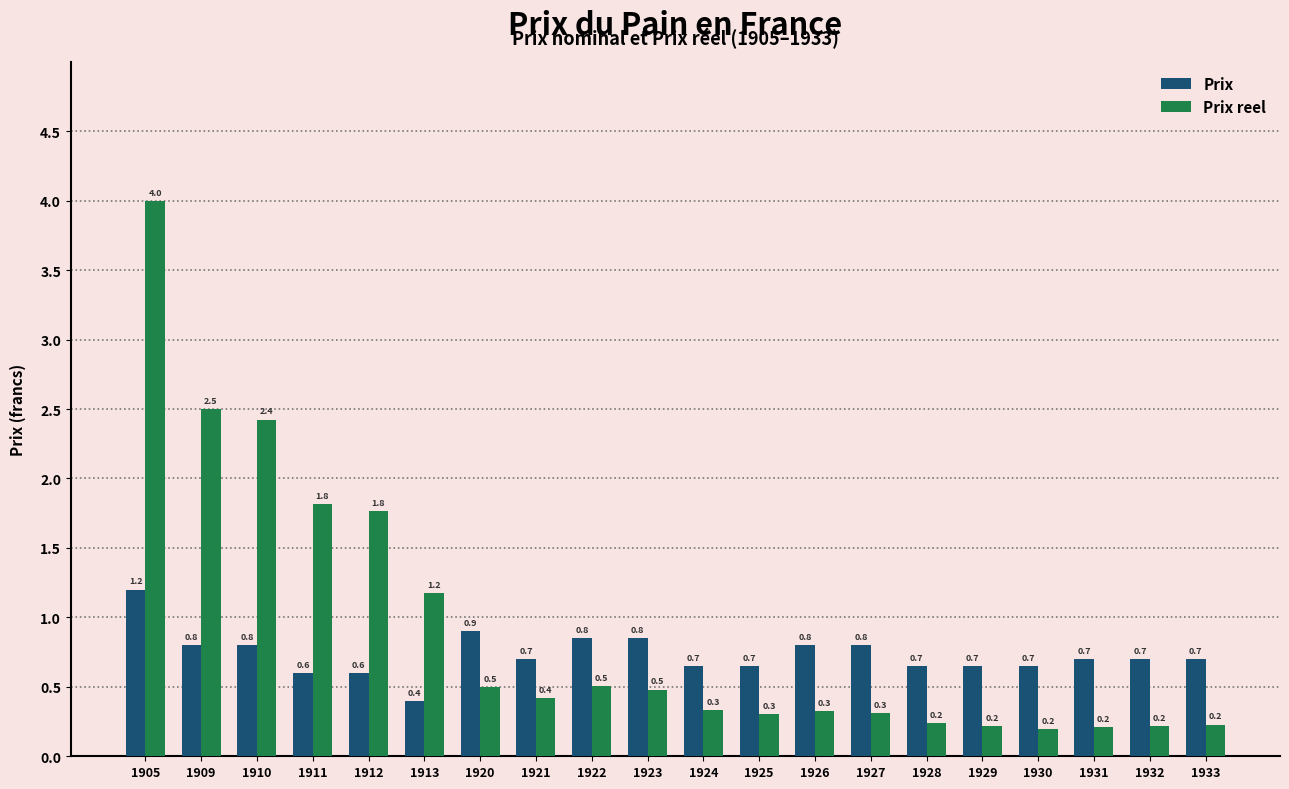

How many groups of bars are there?

20